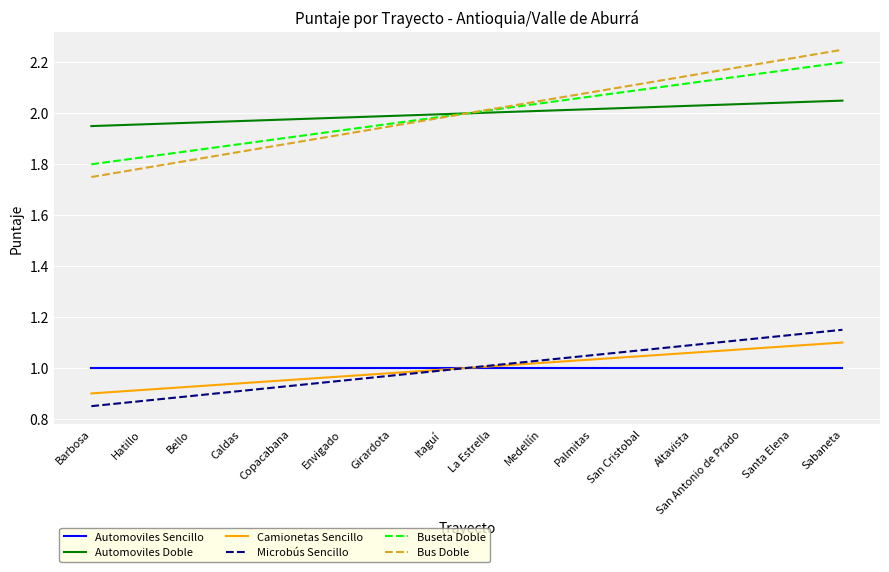

At Envigado, list the series in order from largest to smallest.

Automoviles Doble, Buseta Doble, Bus Doble, Automoviles Sencillo, Camionetas Sencillo, Microbús Sencillo